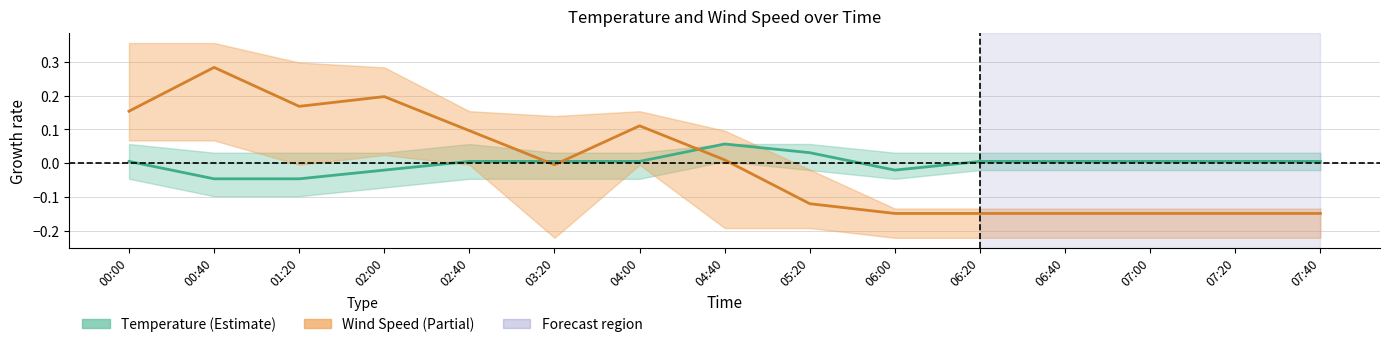

Rank the categories by Temperature value from highest to lowest.

04:40, 05:20, 00:00, 02:40, 03:20, 04:00, 06:20, 06:40, 07:00, 07:20, 07:40, 02:00, 06:00, 00:40, 01:20